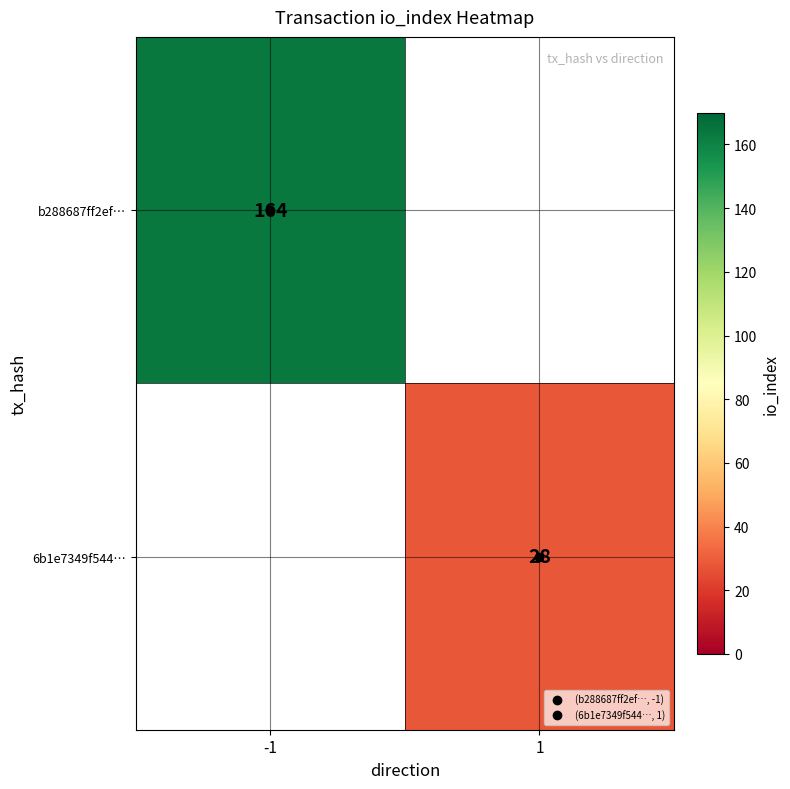

How many series are shown in this chart?

2